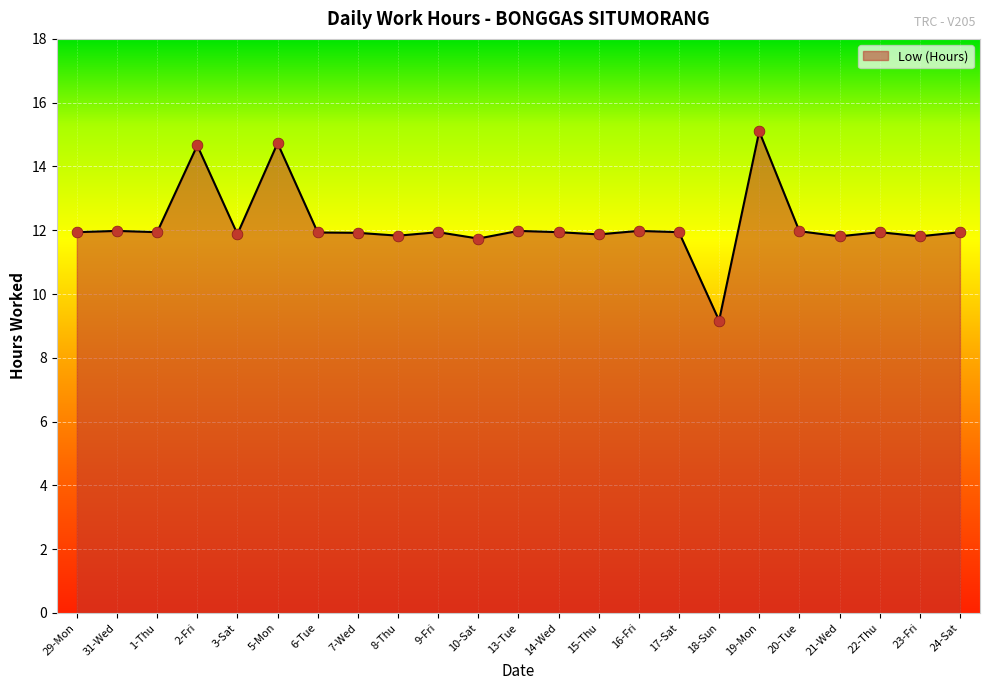

Approximately how many times larger is the value at 19-Mon compared to 23-Fri?

1.3